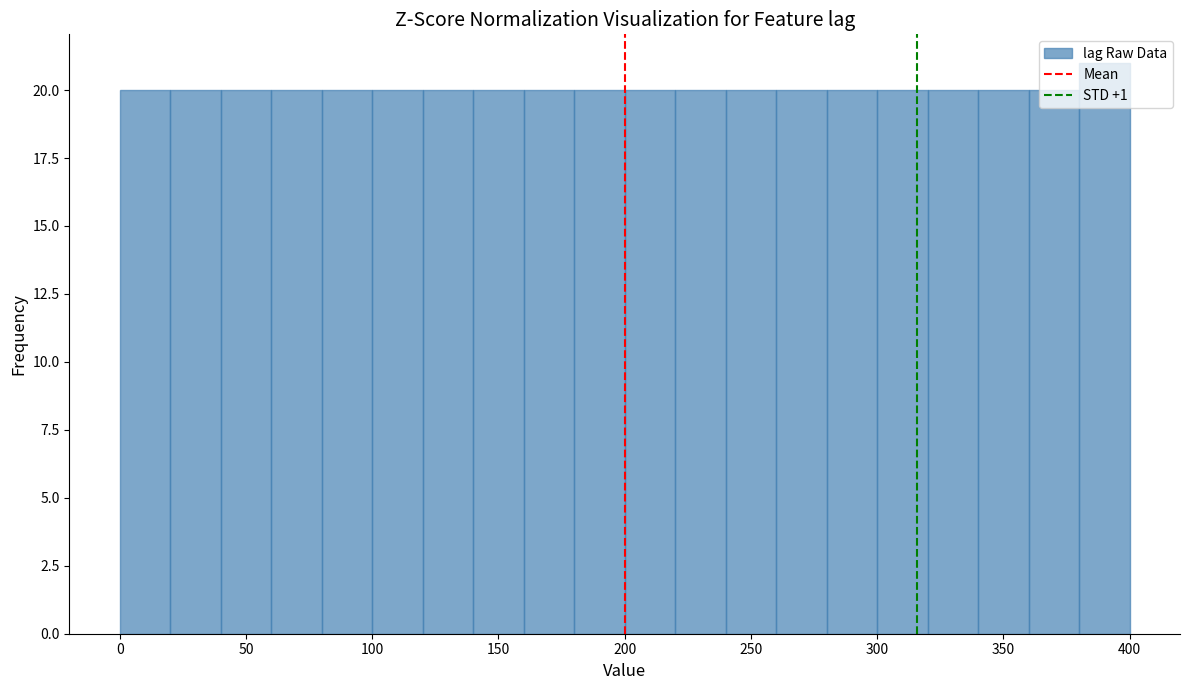

How tall is the bar that spans 380 to 400 on the x-axis? The values are not printed on the chart, so give them approximately, as read against the axis.

21